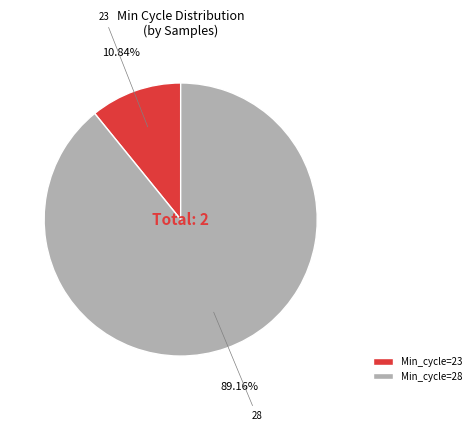

How many slices are in this pie chart?

2